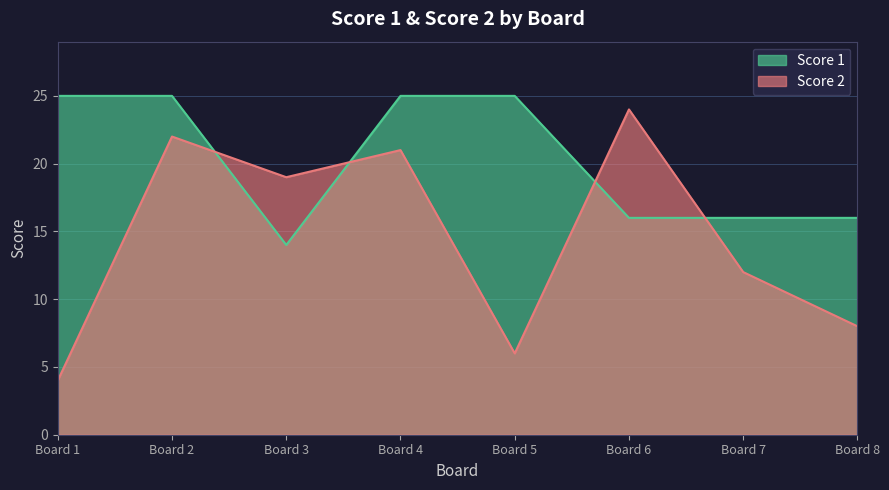

Does the chart display data point markers on the line(s)?

No